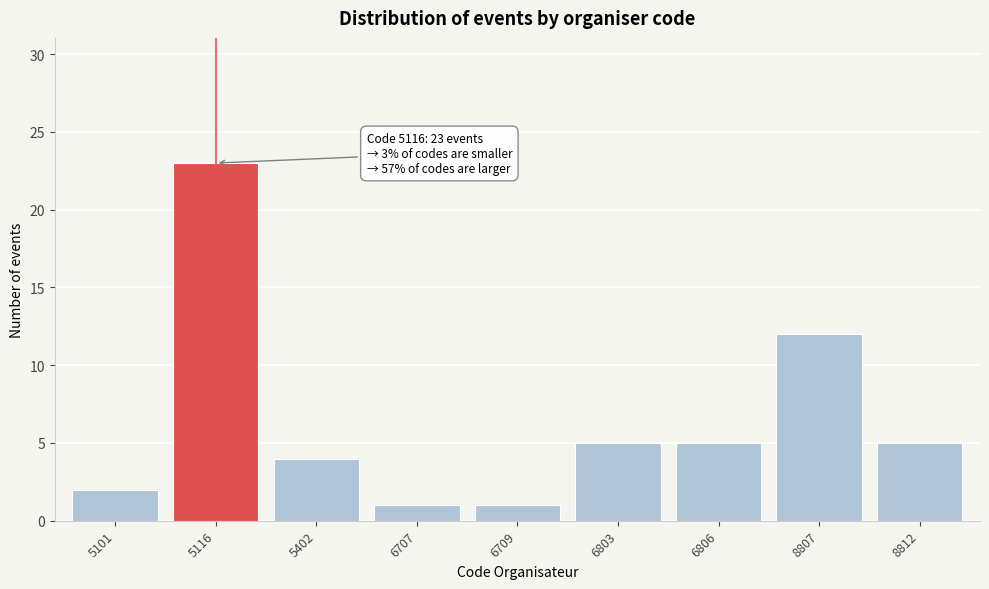

Reading left to right, transcribe all the data shown in this chart.

5101=2	5116=23	5402=4	6707=1	6709=1	6803=5	6806=5	8807=12	8812=5